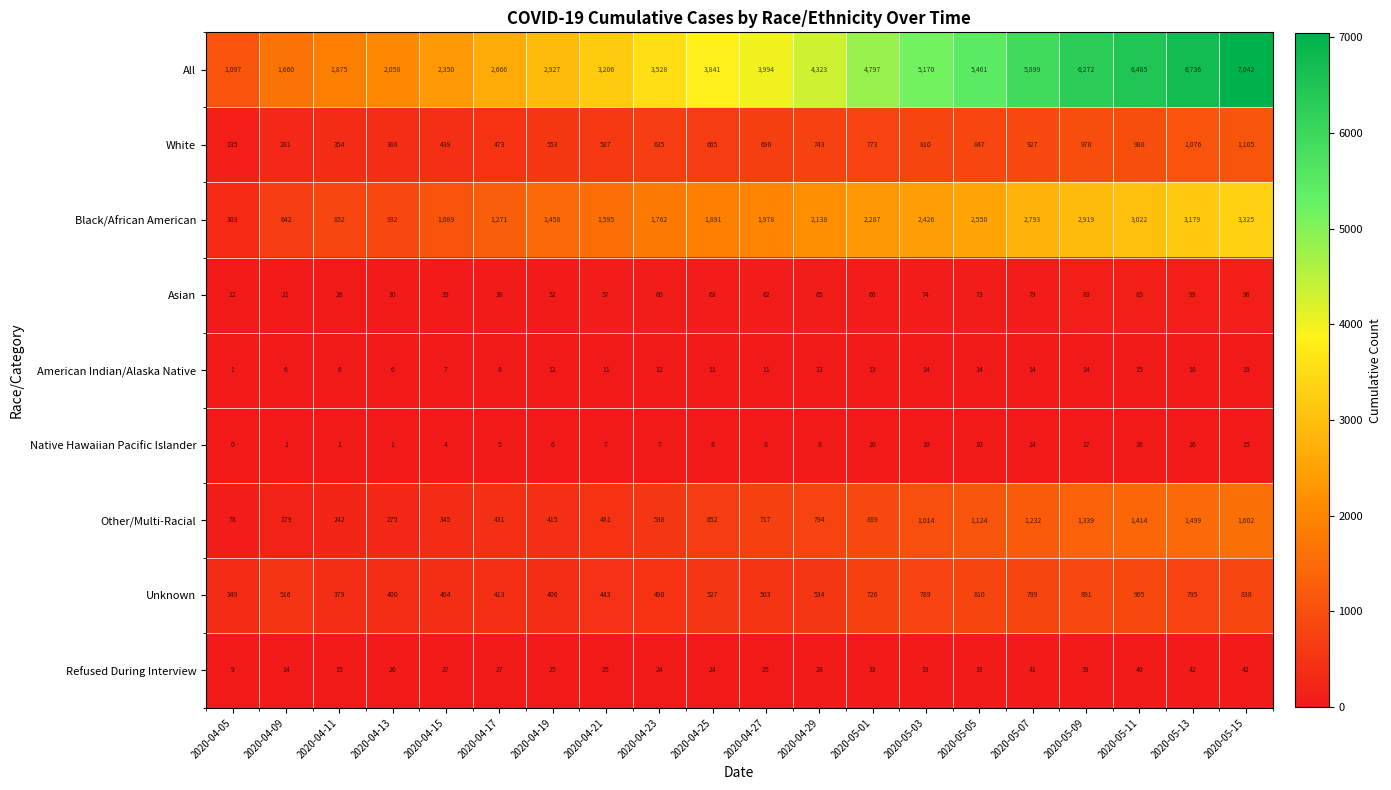

How many categories are shown in the chart?

20